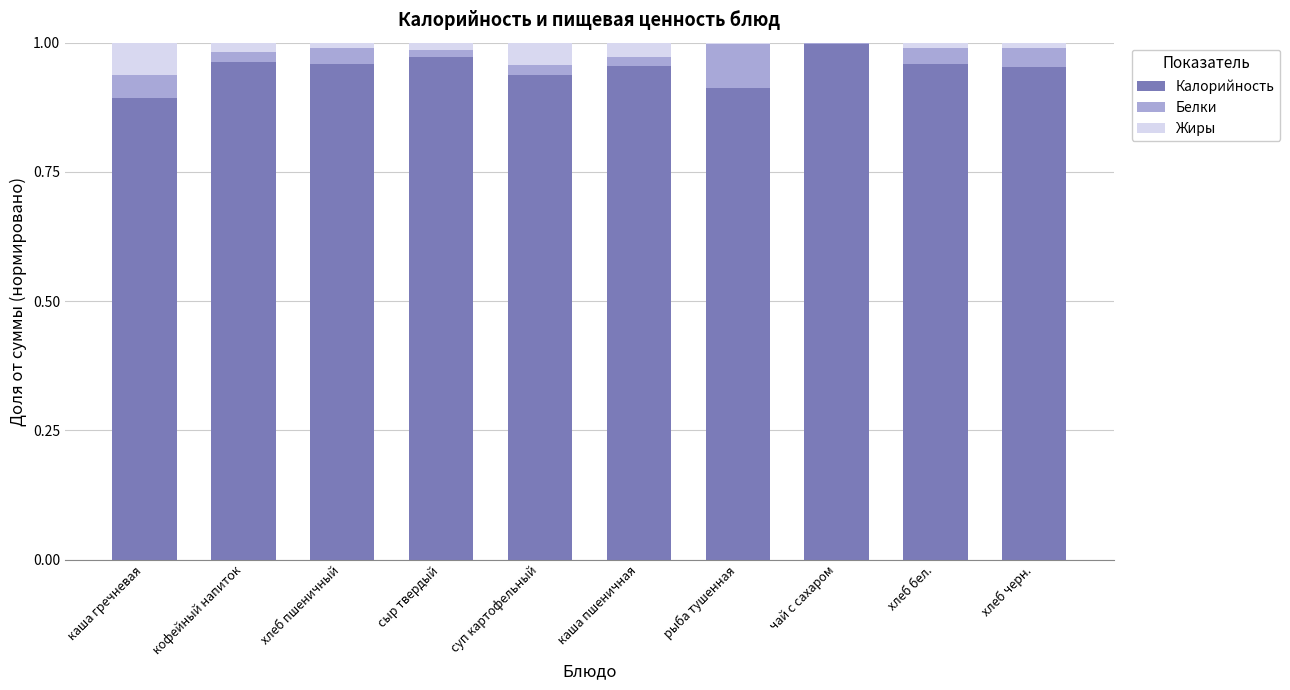

The Калорийность series shows 1.0 at хлеб пшеничный. True or false?

True